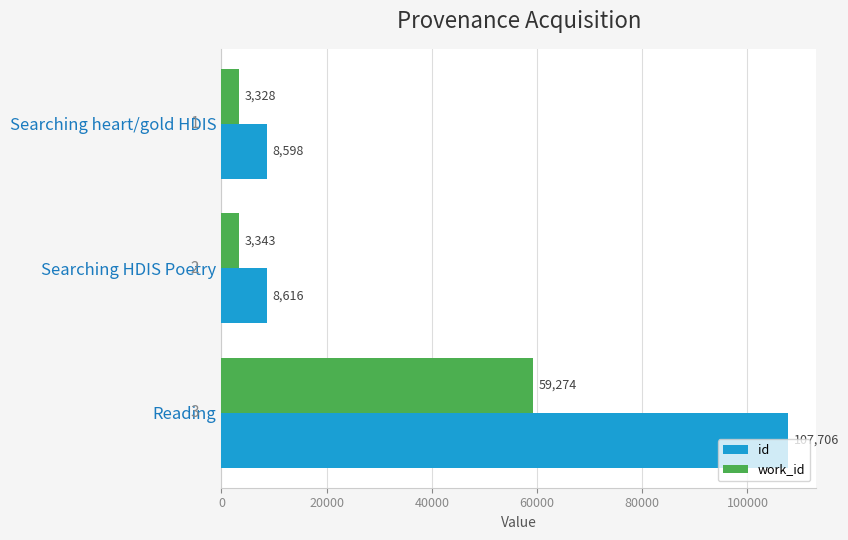

What is the greatest value displayed?

107706